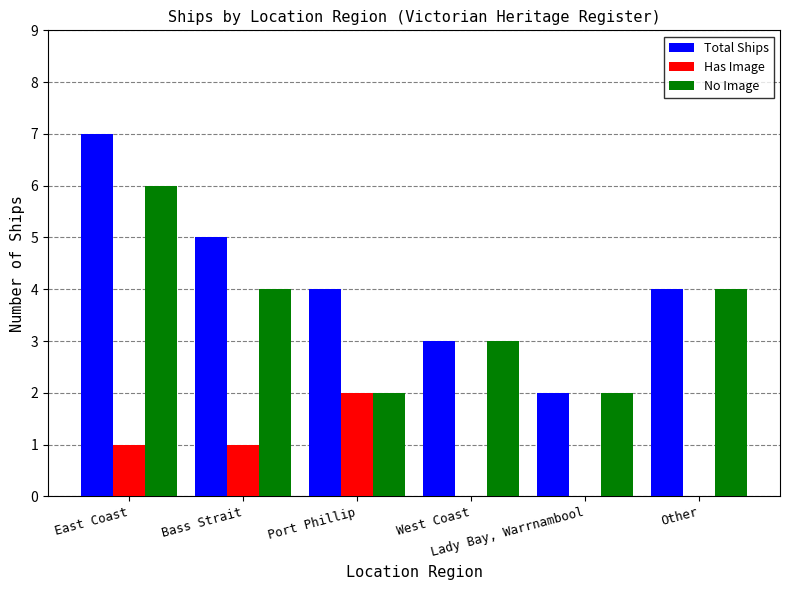

What is the spread (max minus min) of values at Other?

4